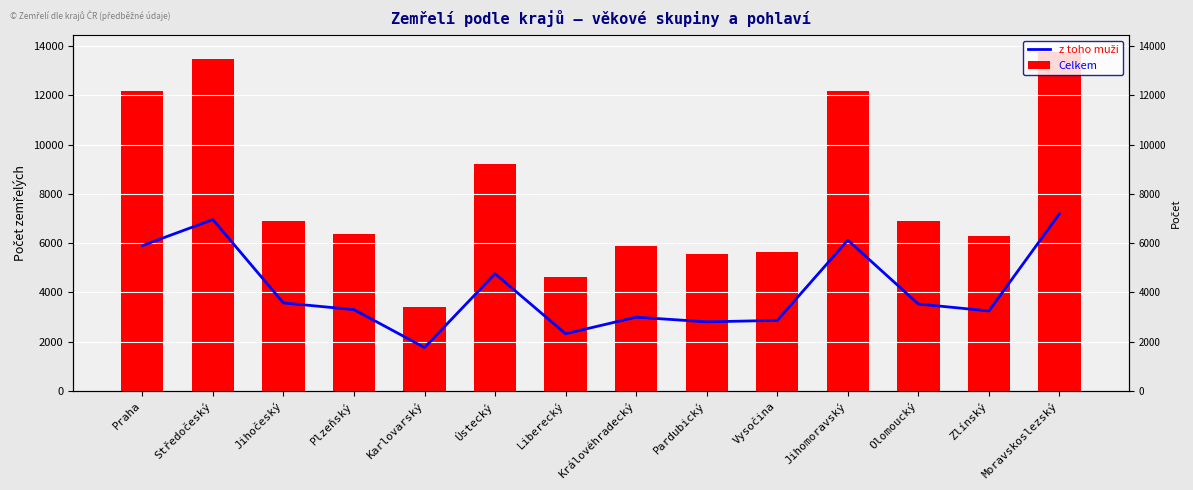

At how many categories does at least one series exceed 9676?

4